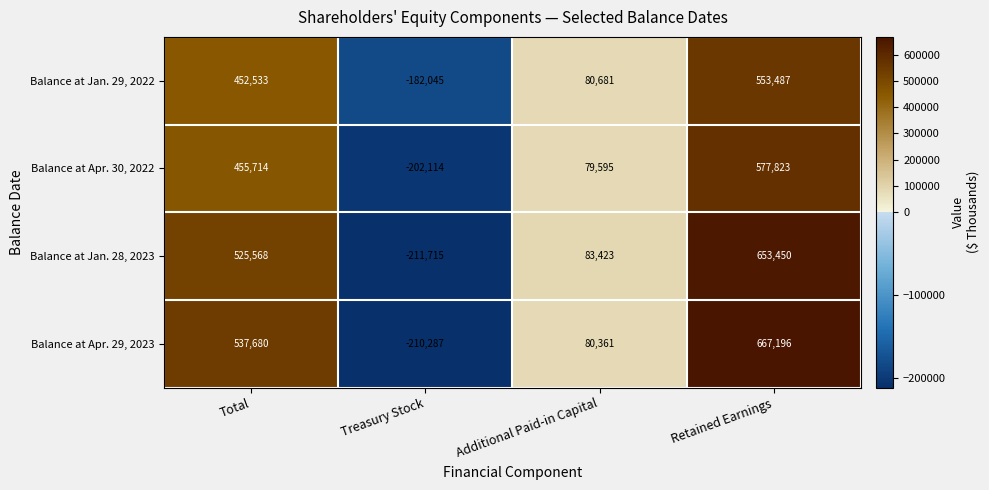

How many data points does each series have?

4